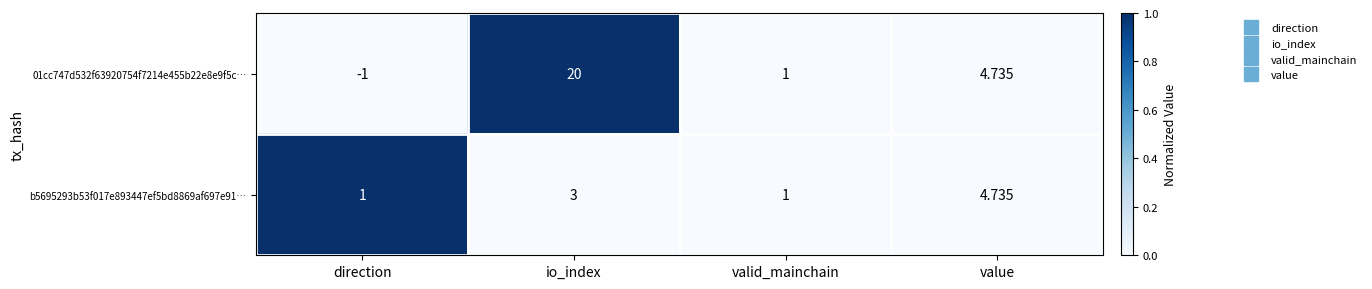

At which category is the sum across all series the highest?

io_index